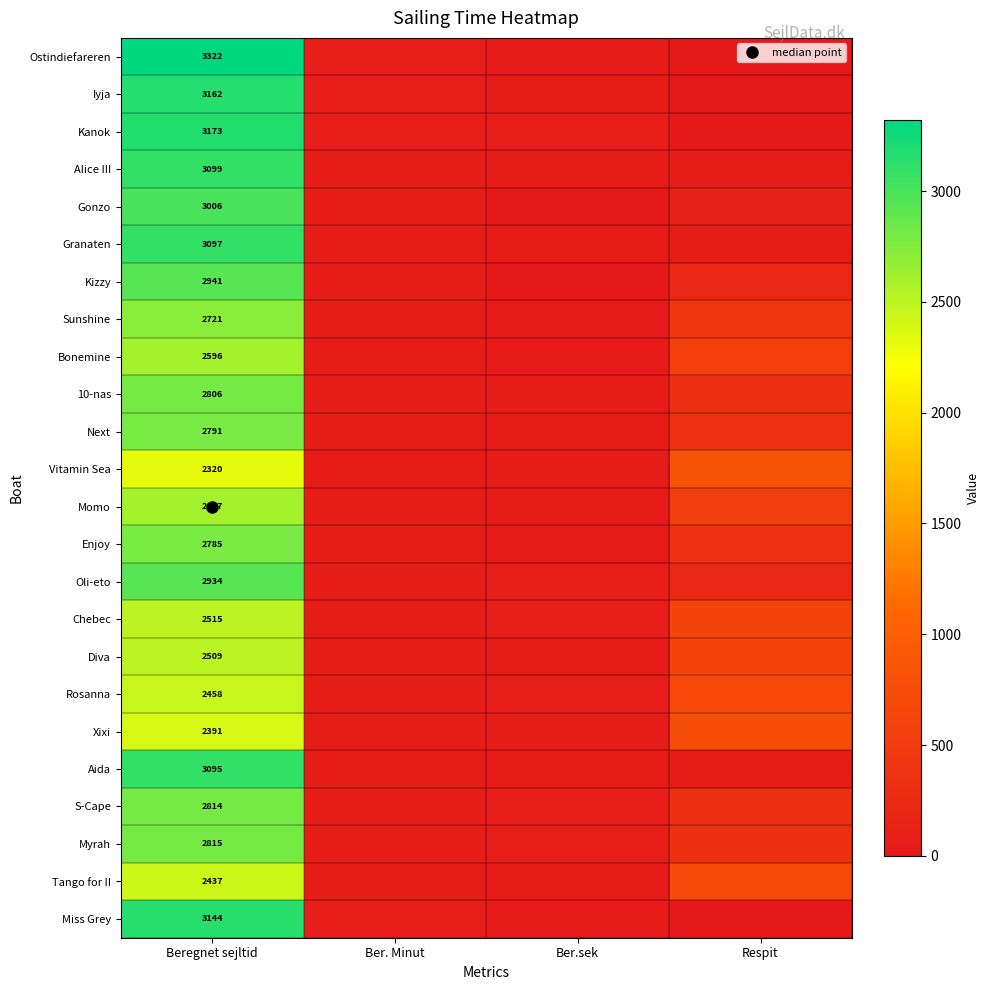

At how many categories does at least one series exceed 410?

2